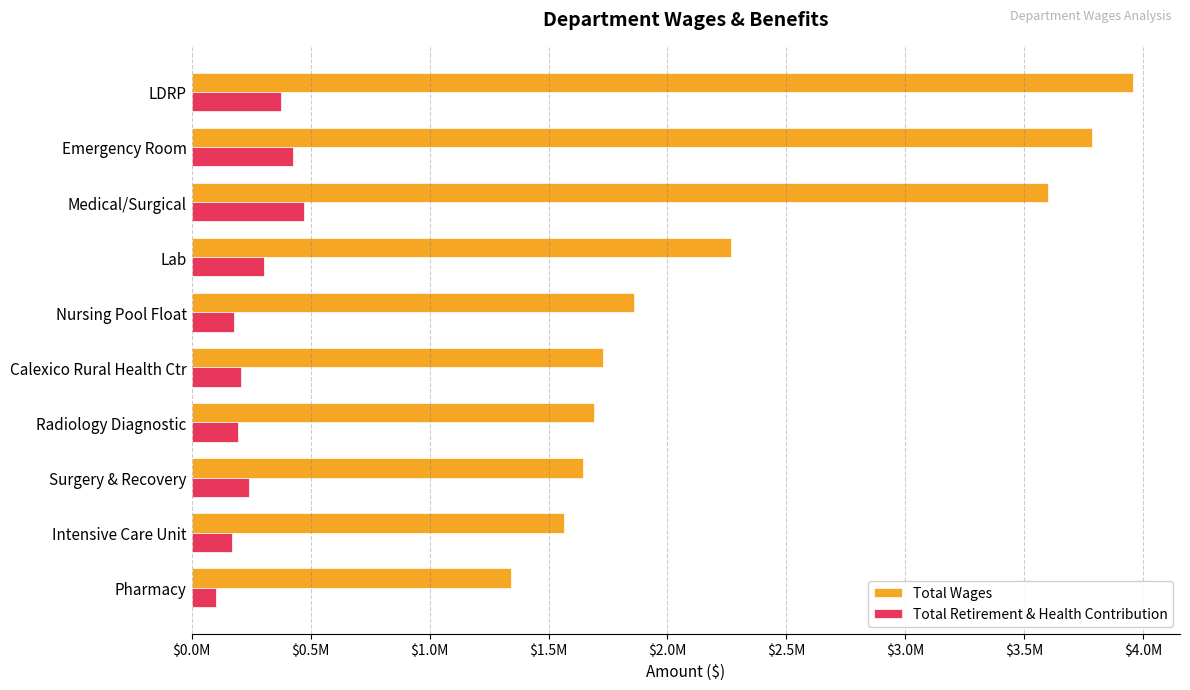

What is the value of the Total Wages bar at the 2nd from the left?

3785671